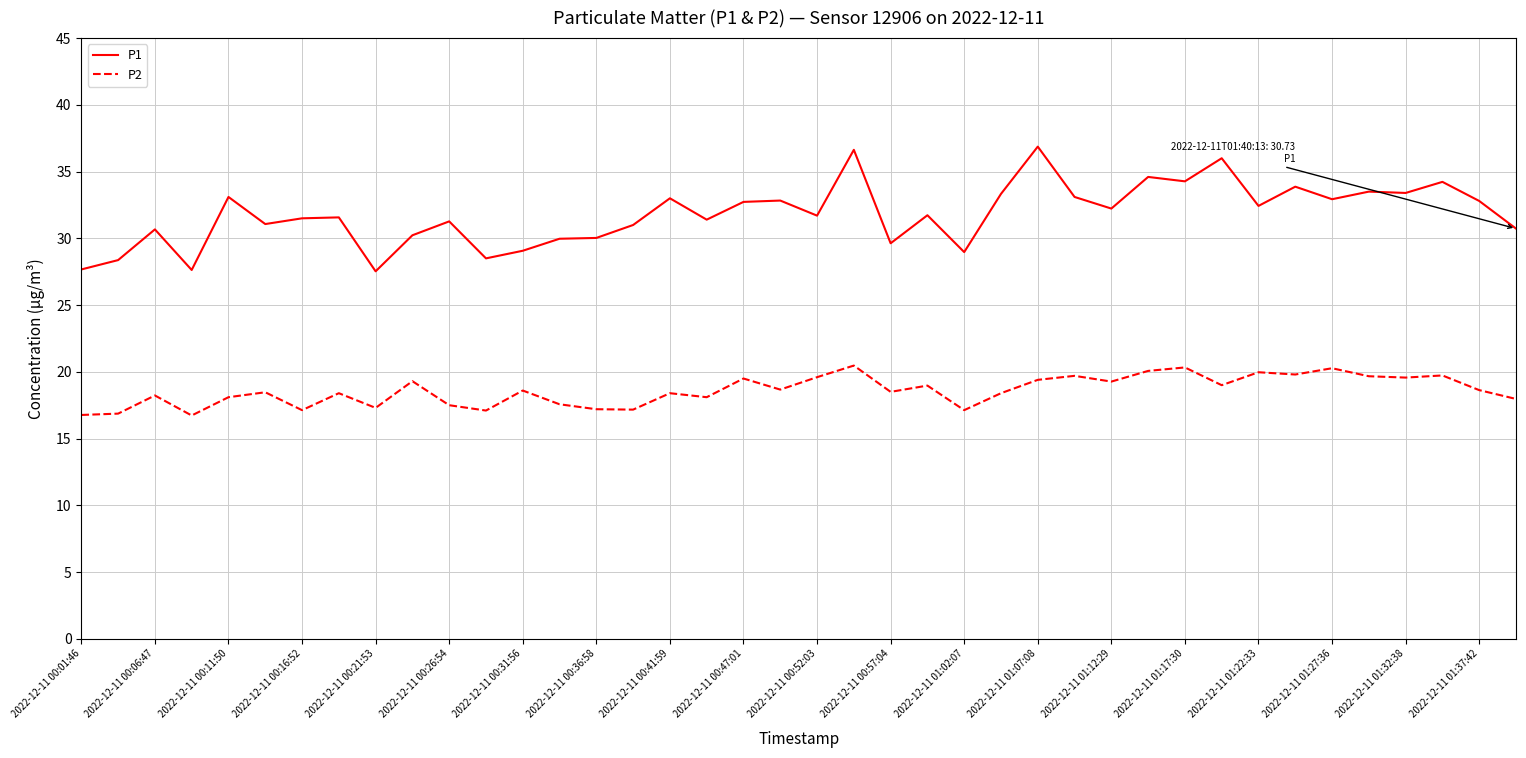

What is the sum of all P1 values?

1272.1